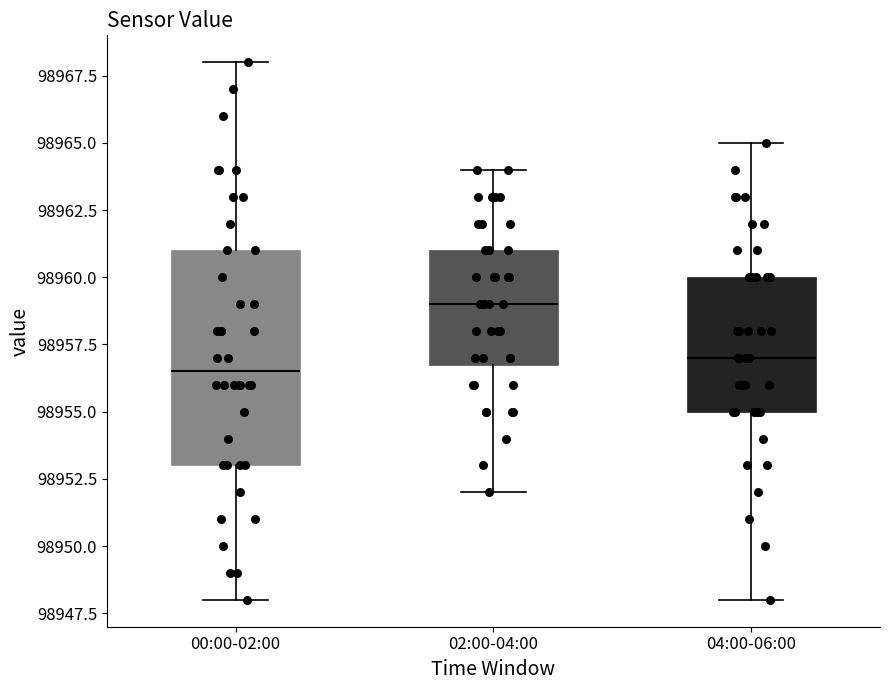

Where does the lower whisker of the box for 04:00-06:00 end on the y-axis? The values are not printed on the chart, so give them approximately, as read against the axis.

98948.0